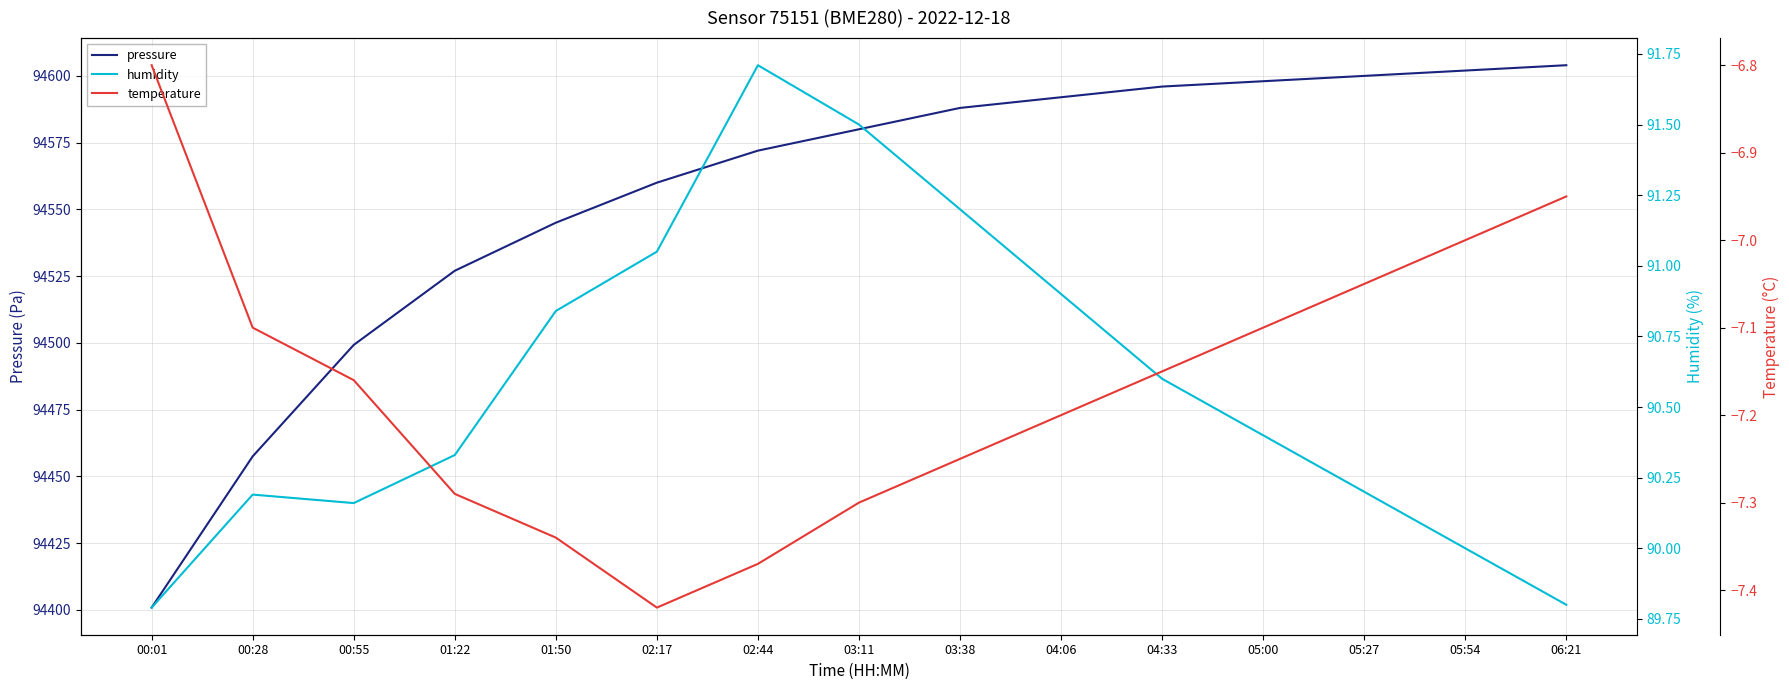

What is the average value of the pressure series?

94554.8